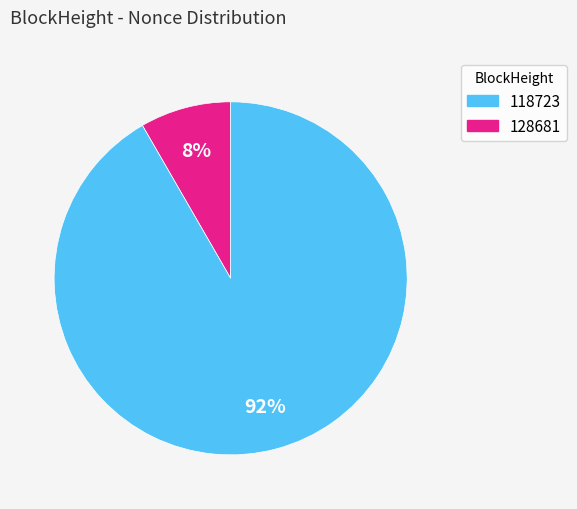

To the nearest percent, what is the average slice percentage?

50%